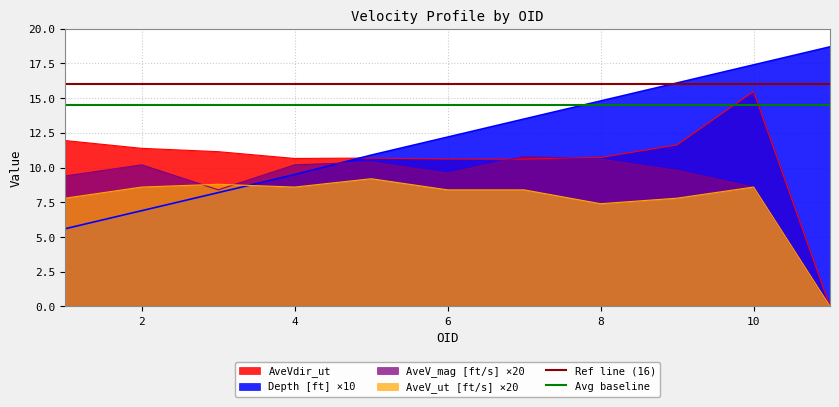

How many values in AveV_mag [ft/s] are above zero?

10